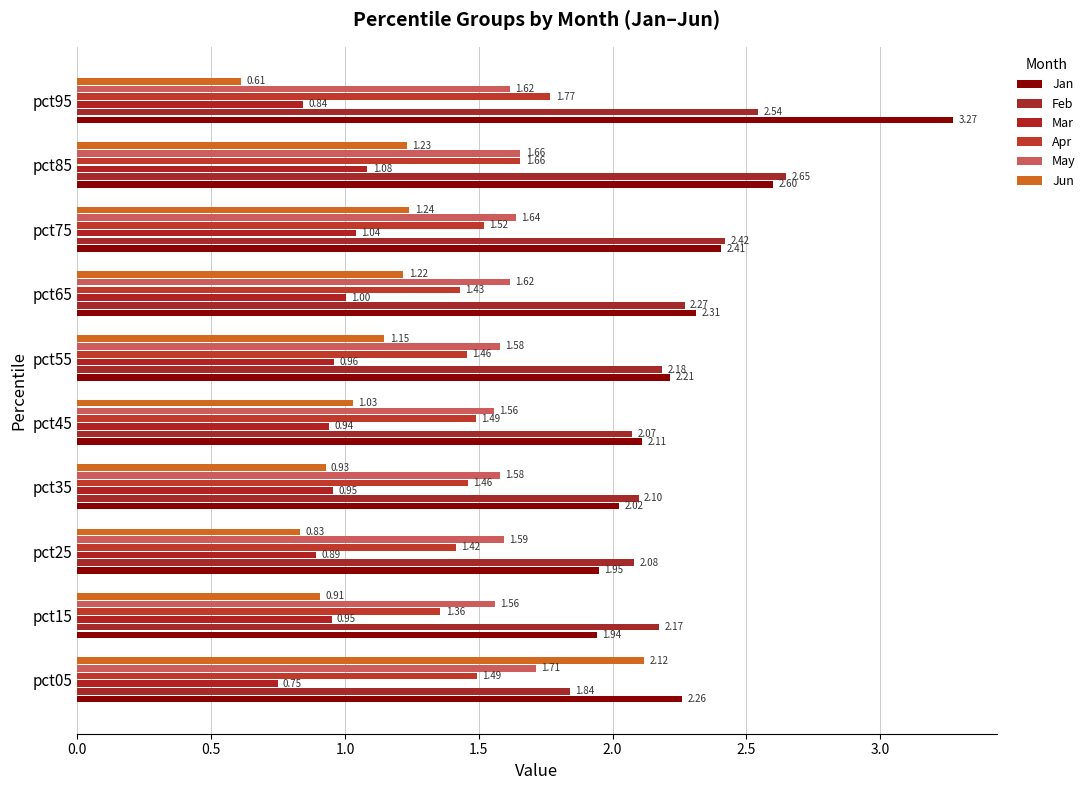

Rank the series by their maximum value, from lowest to highest.

Mar, May, Apr, Jun, Feb, Jan